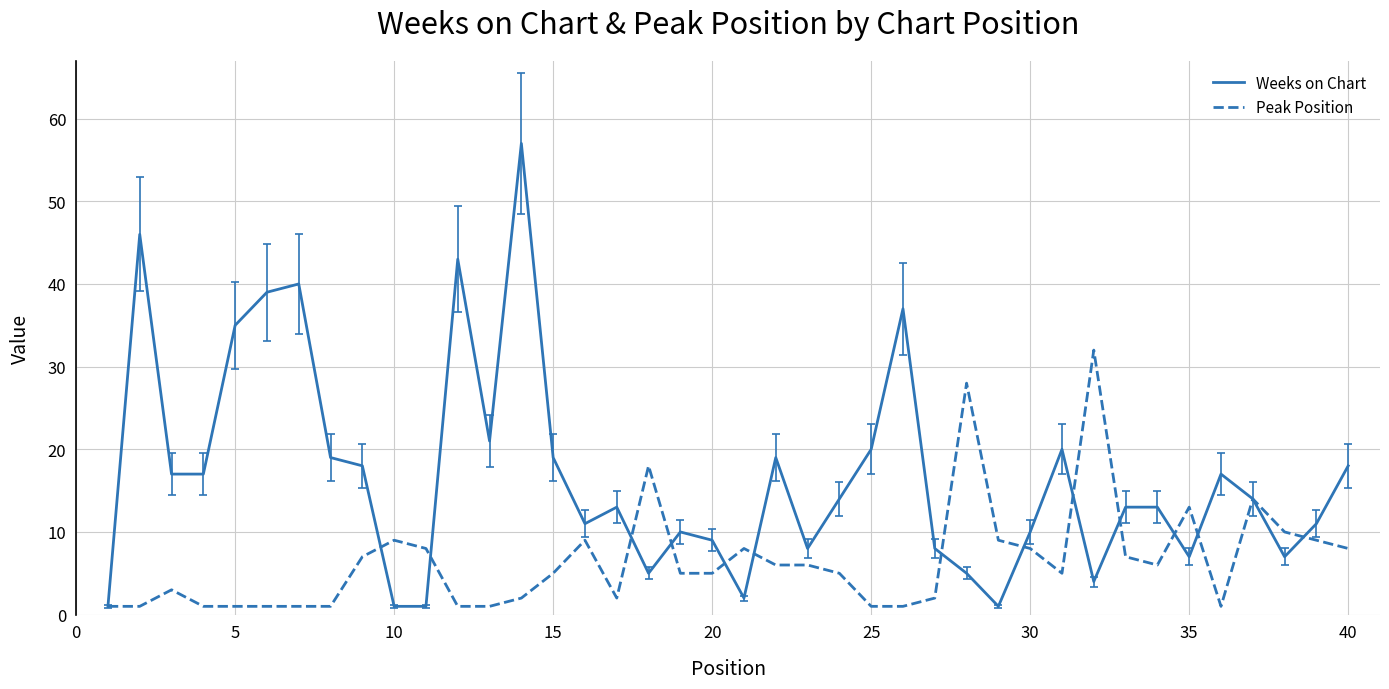

Rank the series by their average value, from highest to lowest.

Weeks on Chart, Peak Position